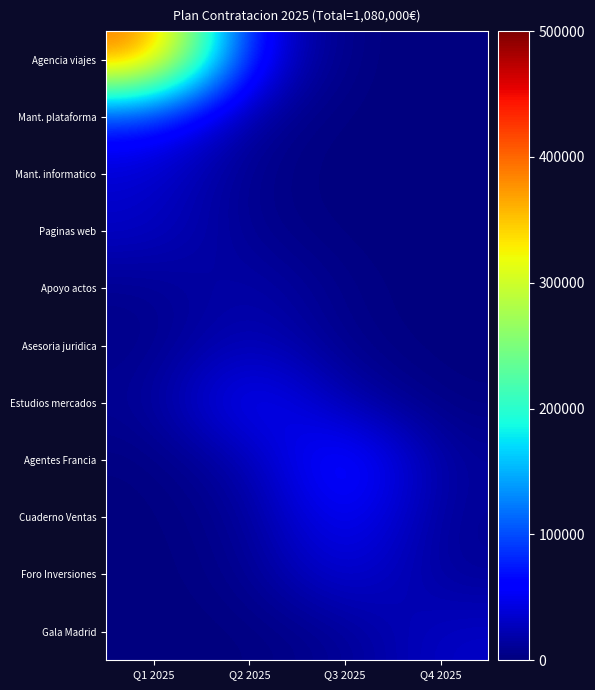

Which has a higher value, Q3 2025 or Q2 2025?

Q2 2025